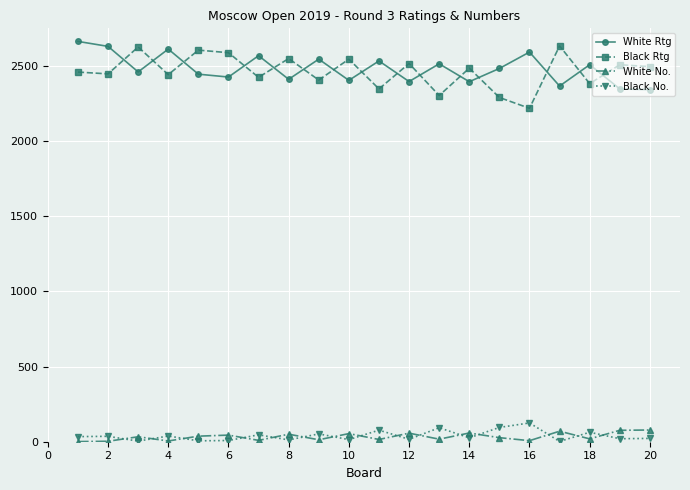

At how many categories does at least one series exceed 2257?

20